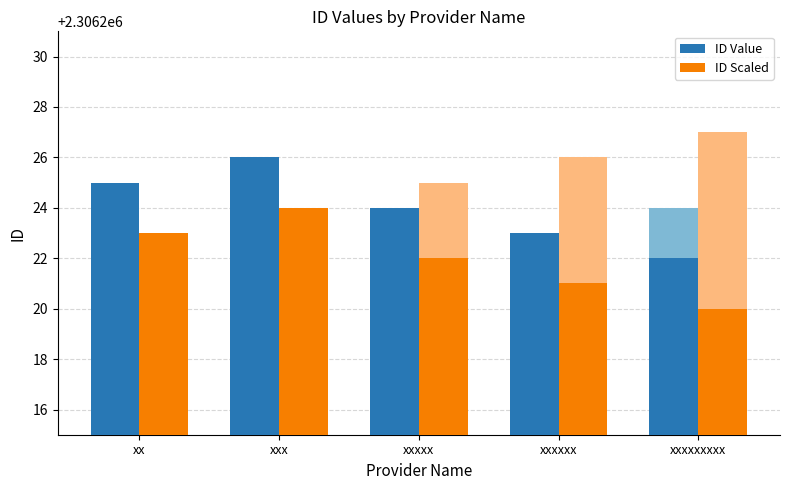

How many bars are there in total?

10